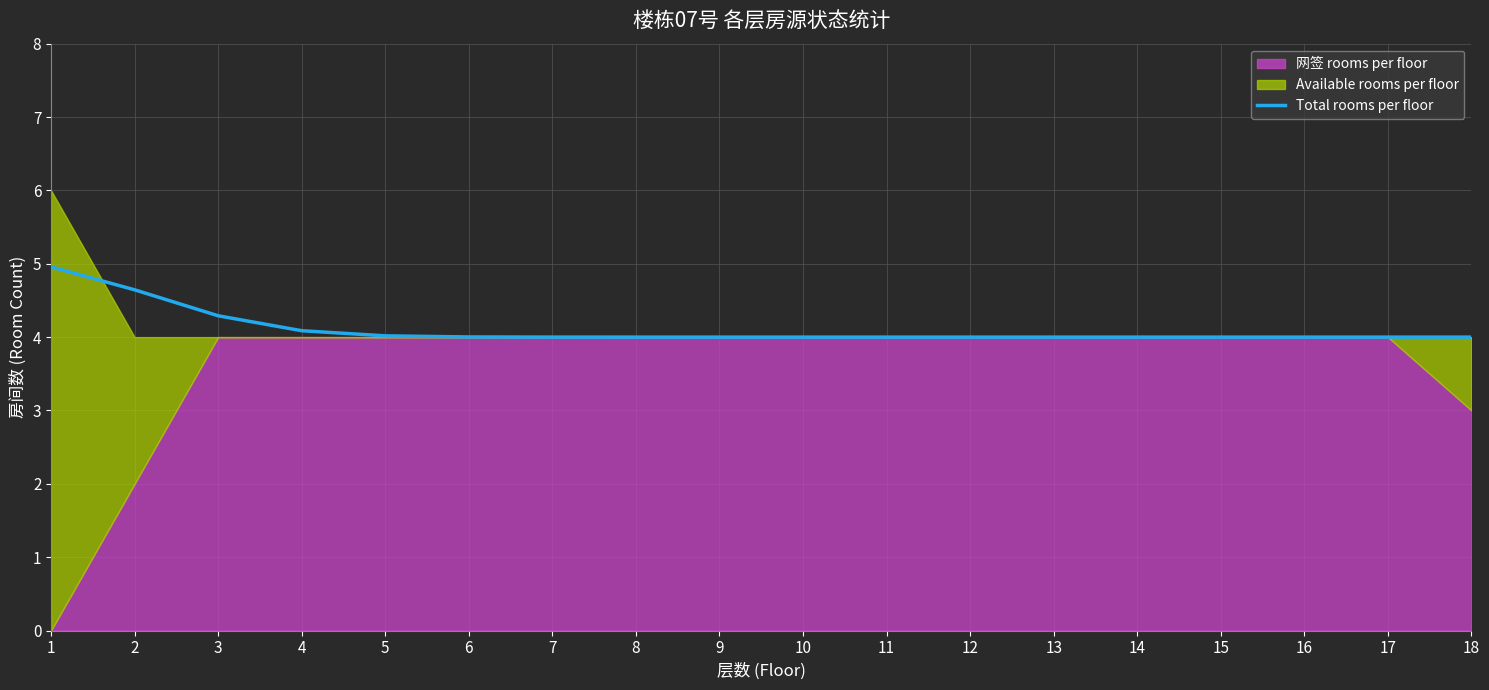

Reading left to right, transcribe all the data shown in this chart.

5.0	4.6	4.3	4.1	4.0	4.0	4.0	4.0	4.0	4.0	4.0	4.0	4.0	4.0	4.0	4.0	4.0	4.0